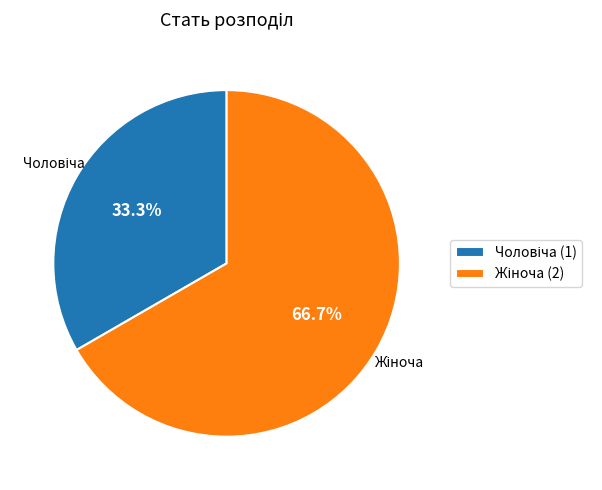

Is there a majority slice in this chart?

Yes